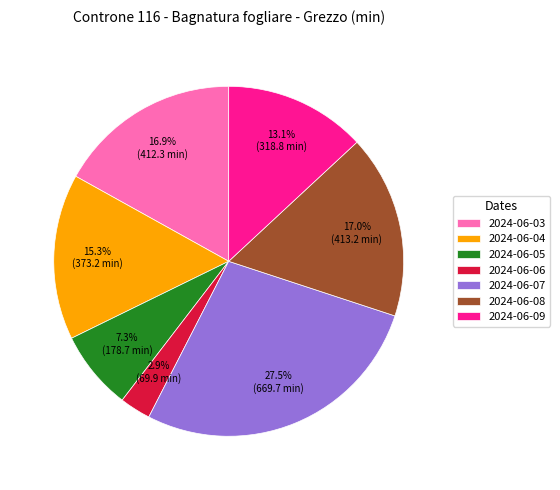

What is the largest slice in the pie chart?

2024-06-07